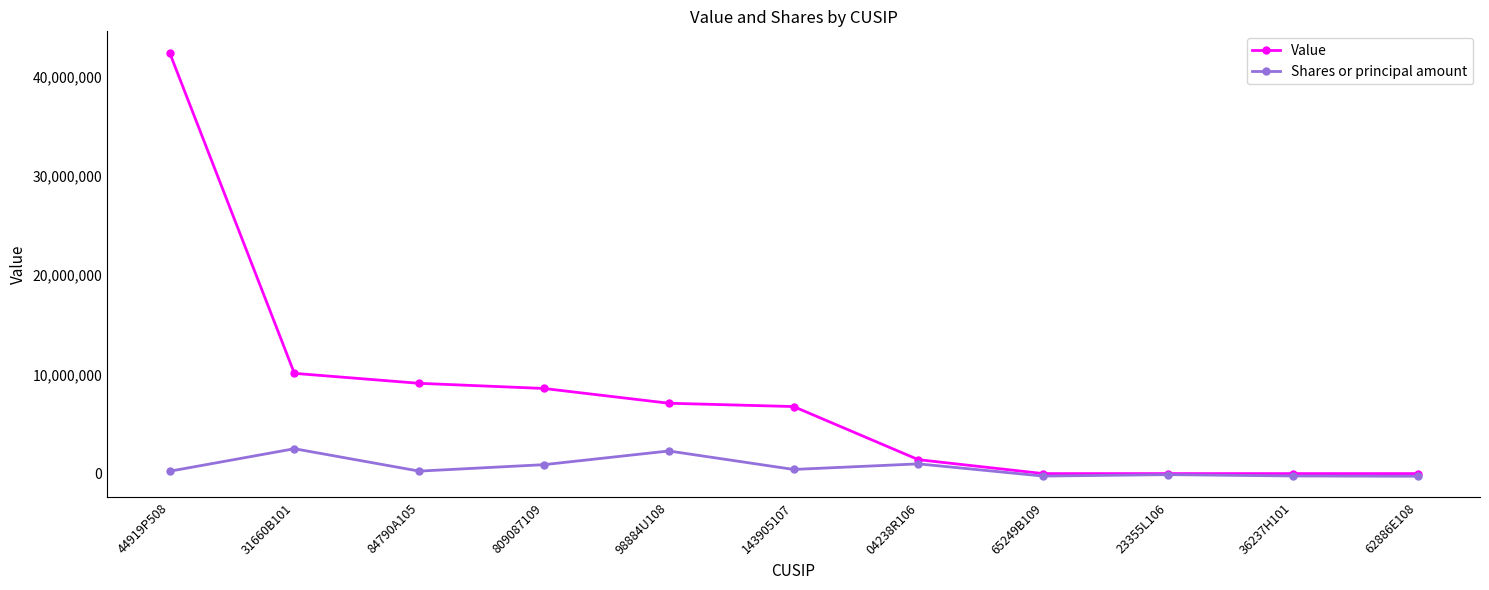

List the series in order of their overall mean, lowest first.

Shares or principal amount, Value